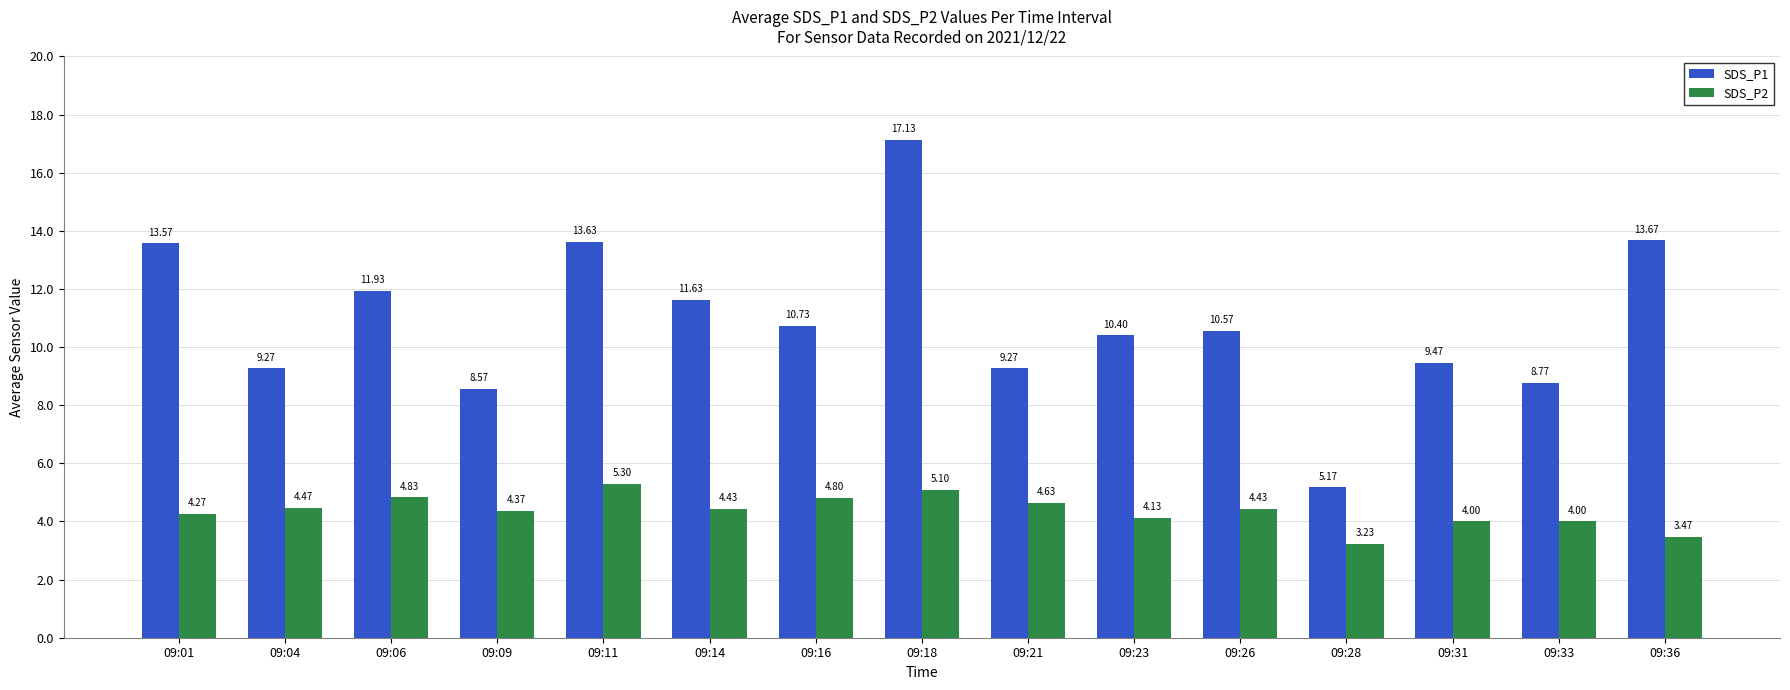

List the series in order of their overall mean, lowest first.

SDS_P2, SDS_P1